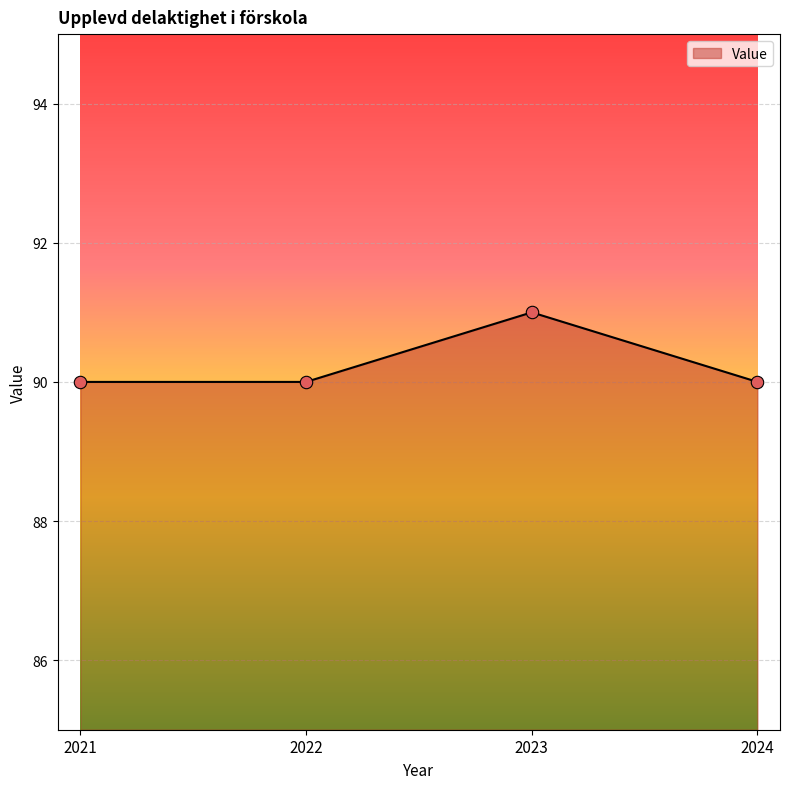

What is the ratio of the value at 2021 to the value at 2023?

1.0